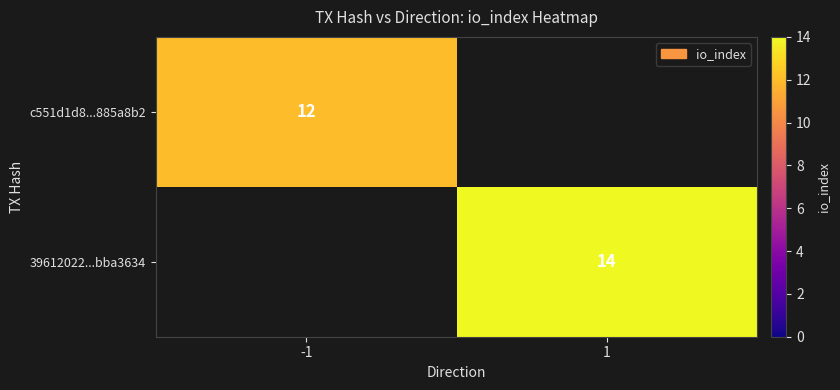

Is it true that c551d1d8...885a8b2 equals 17 at -1?

False